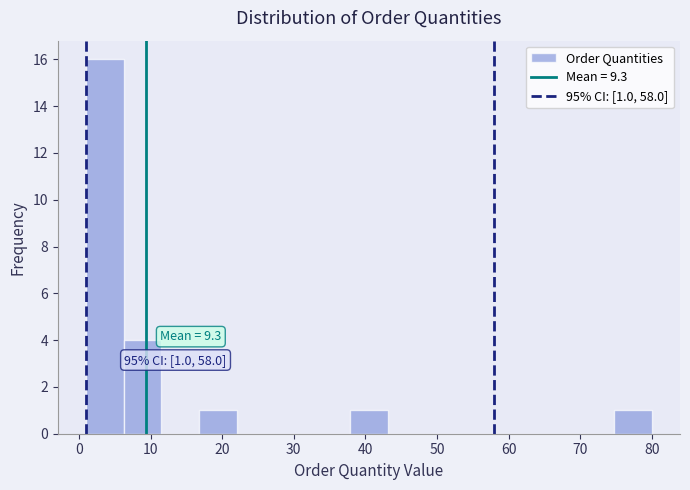

Over which range of the x-axis is the bar tallest?

1 to 6